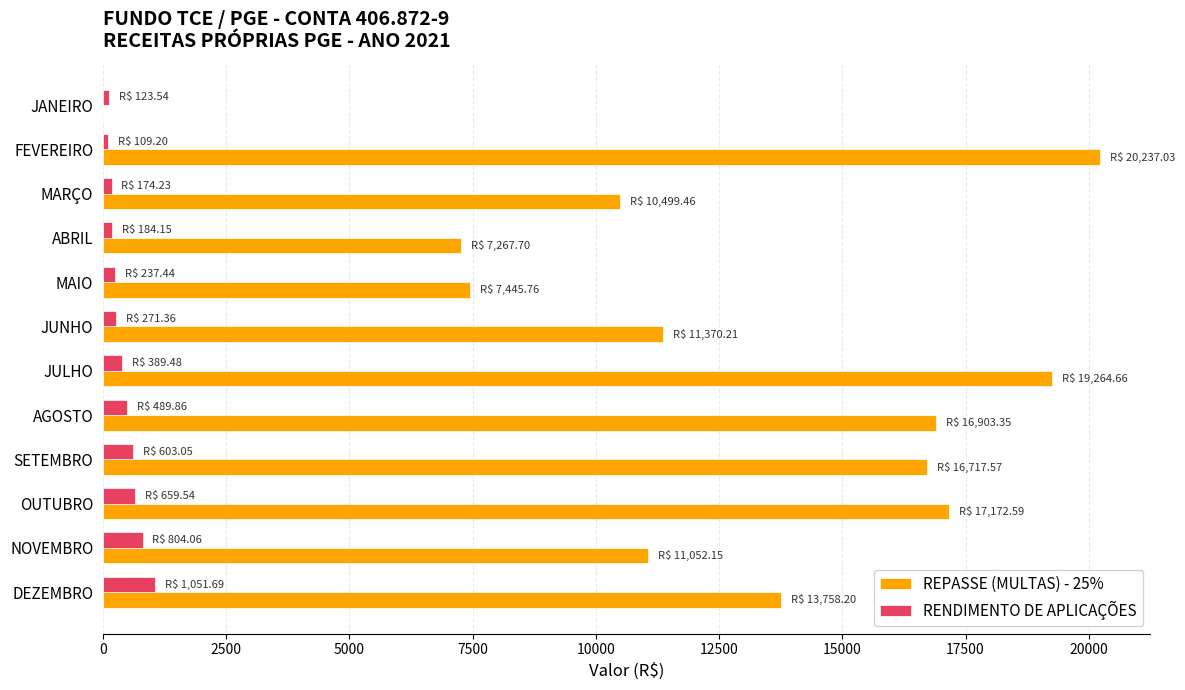

Which series has the largest total across all categories?

REPASSE (MULTAS) - 25%